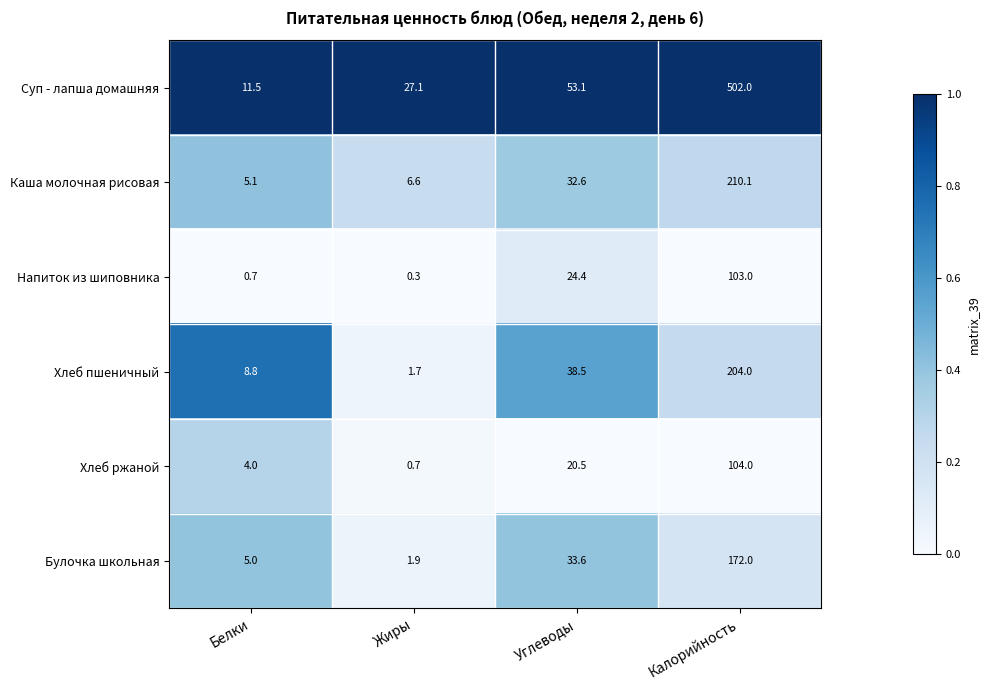

Which series has the largest total across all categories?

Суп - лапша домашняя